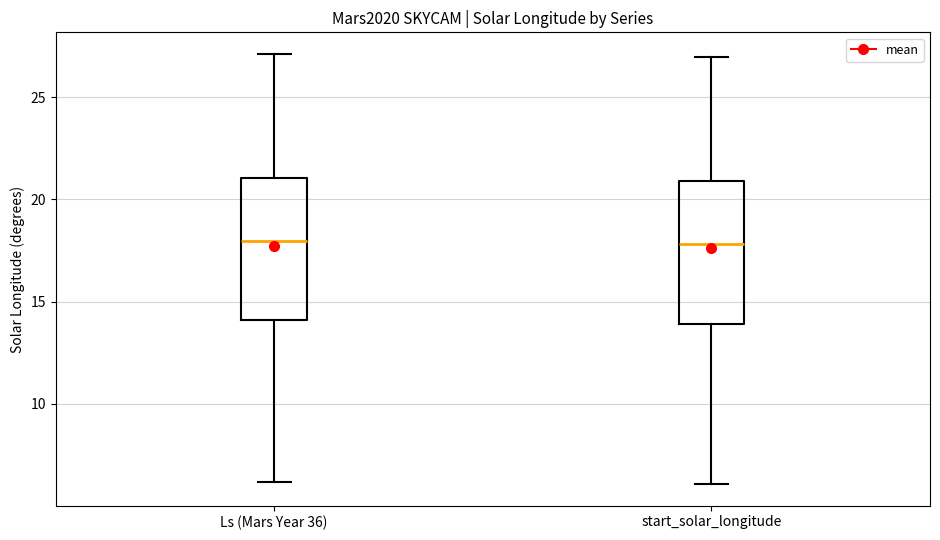

Reading left to right, read every box against the y-axis: the position of its median line, the range the box covers, and the ends of its whiskers. The values are not printed on the chart, so give them approximately, as read against the axis.

Ls (Mars Year 36): median 18, box 14 to 21, whiskers 6 to 27
start_solar_longitude: median 18, box 14 to 21, whiskers 6 to 27